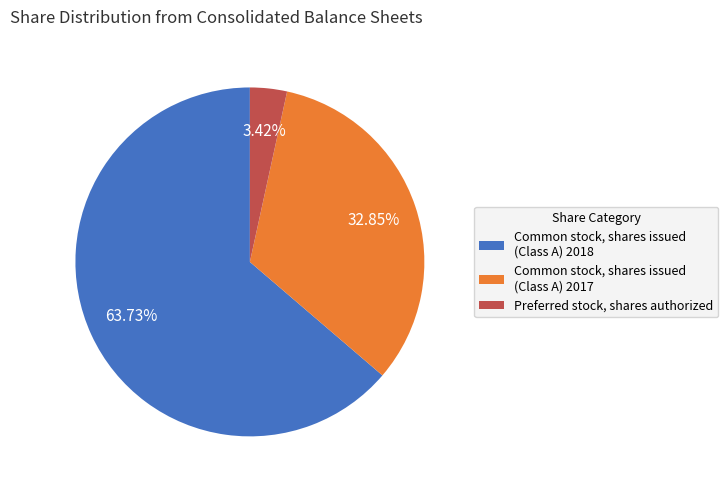

What portion of the pie excludes Preferred stock, shares authorized?

96.6%